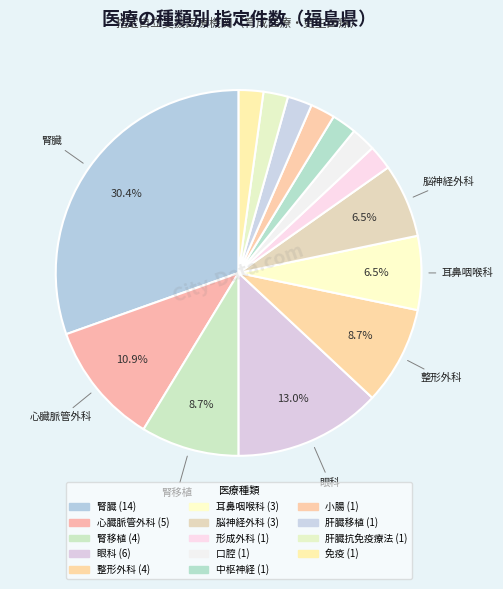

To the nearest percent, what is the average slice percentage?

8%